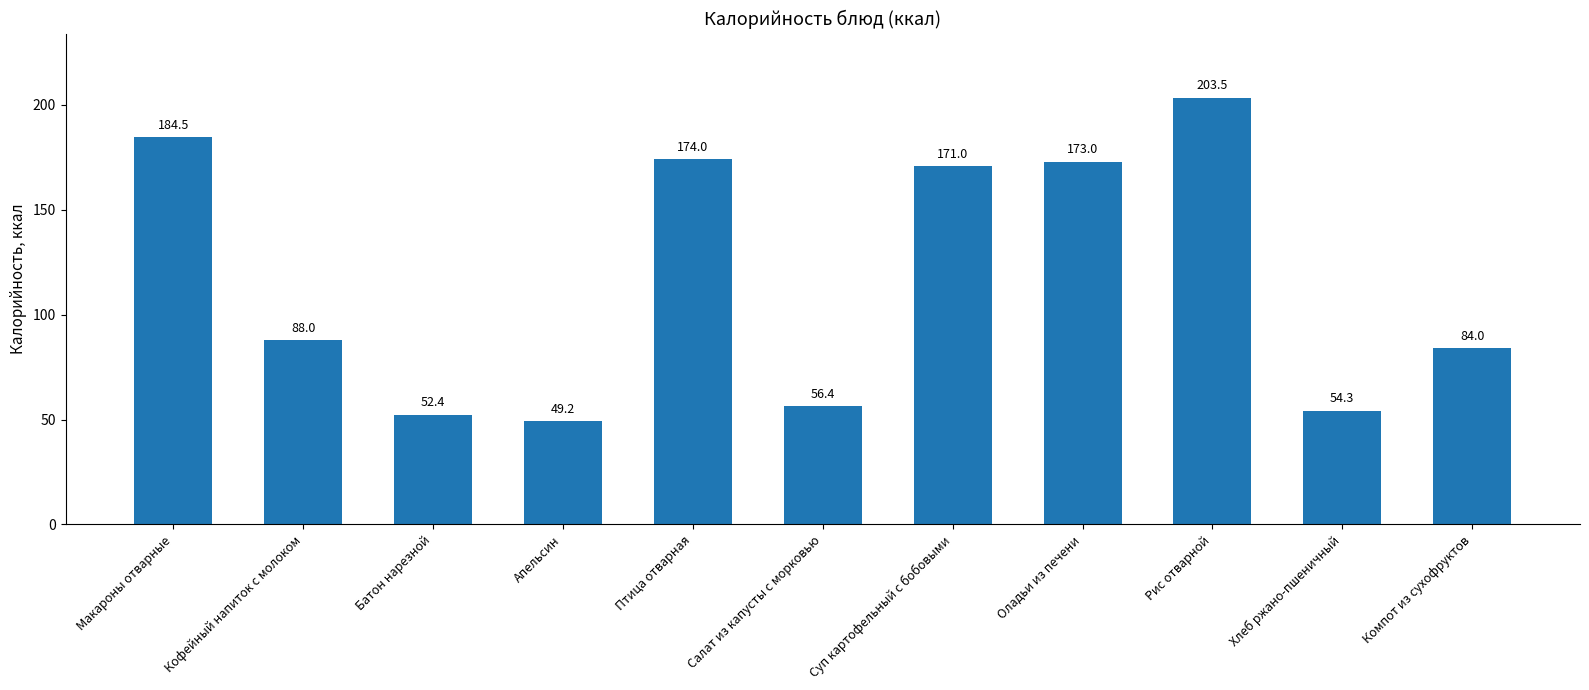

Reading left to right, list all the values displayed in this chart.

Макароны отварные=184.5	Кофейный напиток с молоком=88.0	Батон нарезной=52.4	Апельсин=49.2	Птица отварная=174.0	Салат из капусты с морковью=56.4	Суп картофельный с бобовыми=171.0	Оладьи из печени=173.0	Рис отварной=203.5	Хлеб ржано-пшеничный=54.3	Компот из сухофруктов=84.0